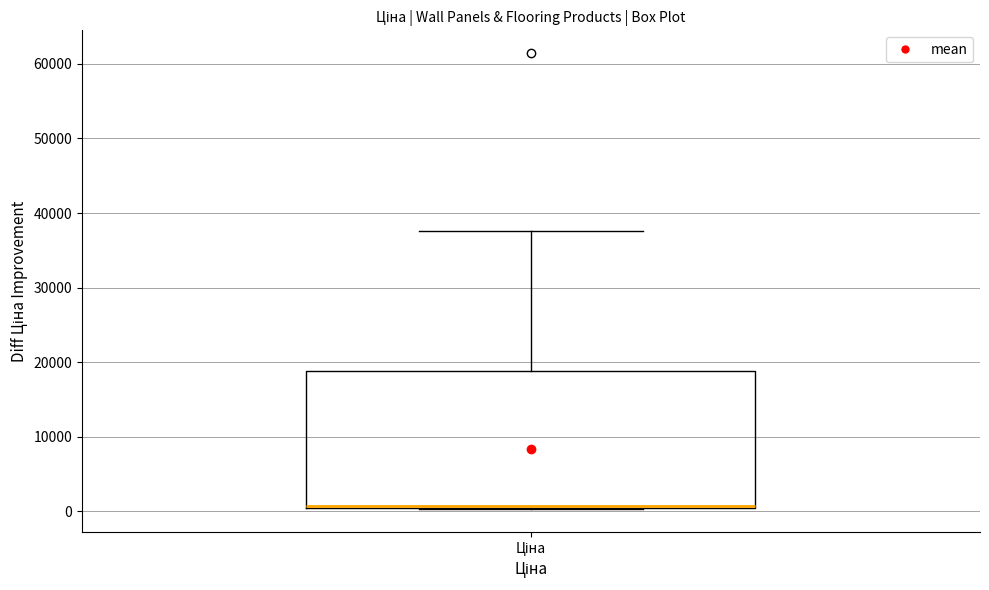

Transcribe this box plot: give where the median line is, the range the box spans, and where the two whiskers end, as read against the y-axis. The values are not printed on the chart, so give them approximately, as read against the axis.

median 1000 (drawn on the box's lower edge), box 0 to 19000, whiskers 0 to 38000